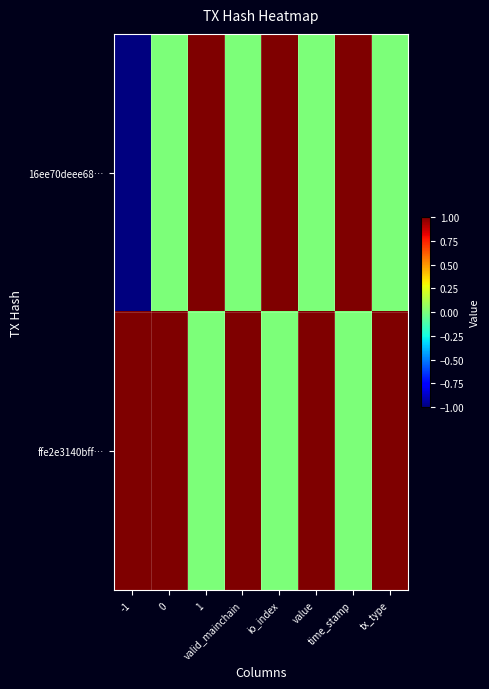

What is the smallest value displayed?

-1